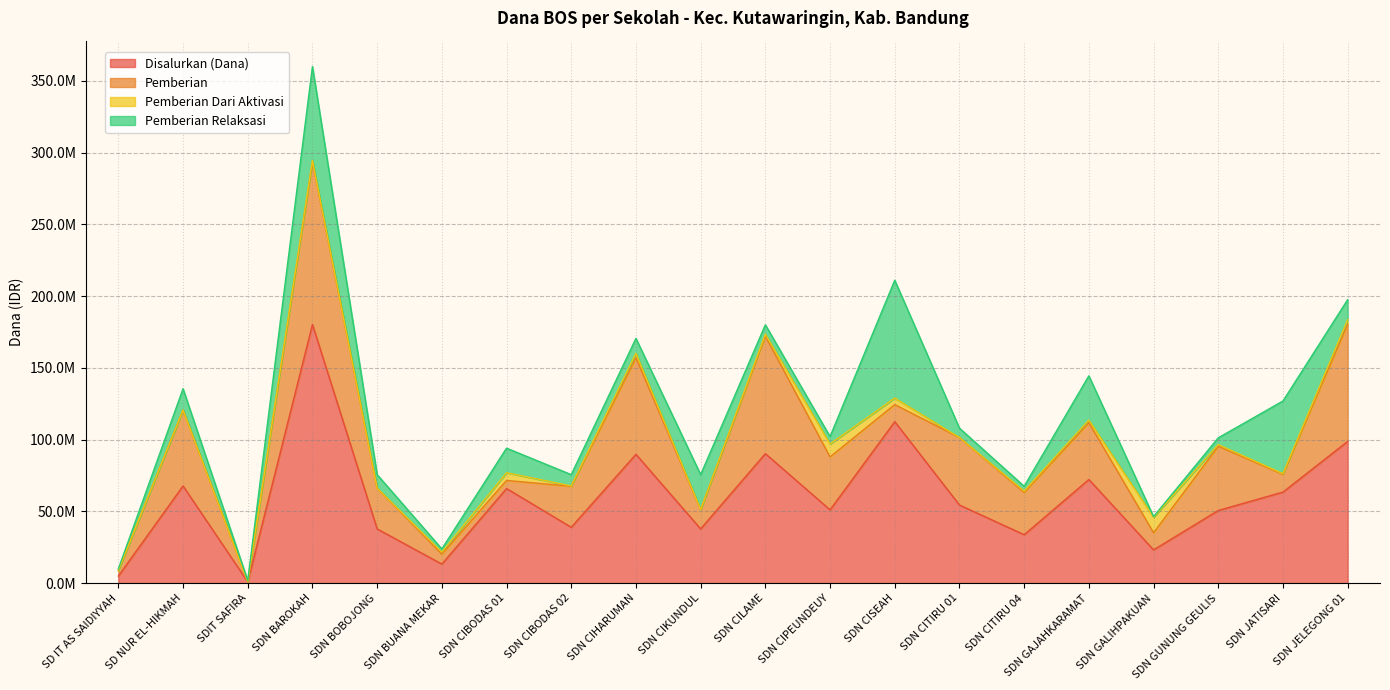

What is the total value across all series at SDN CITIRU 01?

108000000